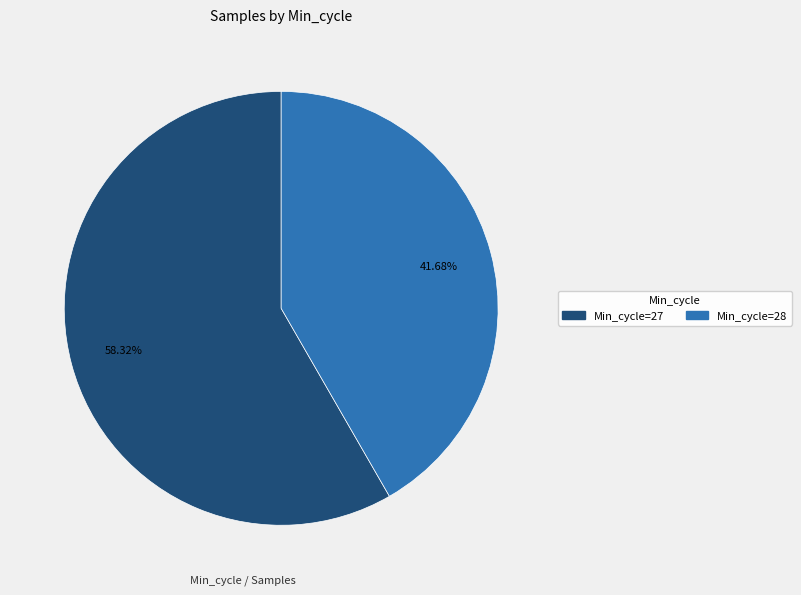

Does any single category account for the majority?

Yes